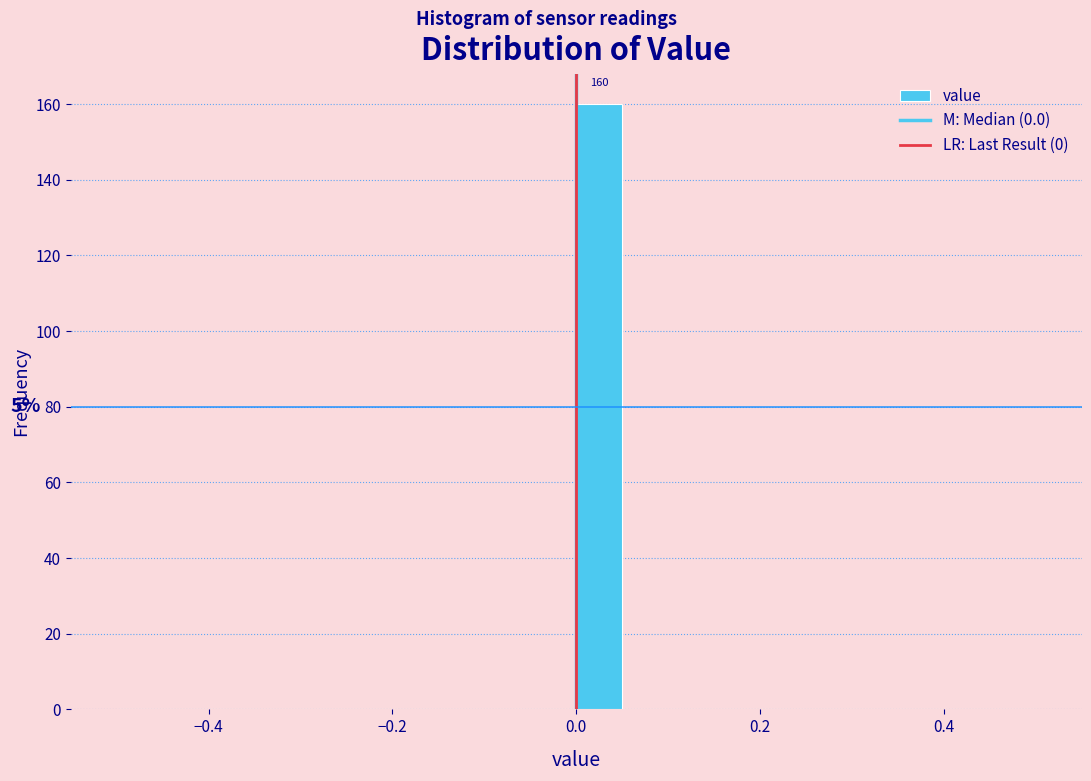

Around what value on the x-axis is the tallest bar? Give the approximate position of its centre, as read against the axis.

0.02